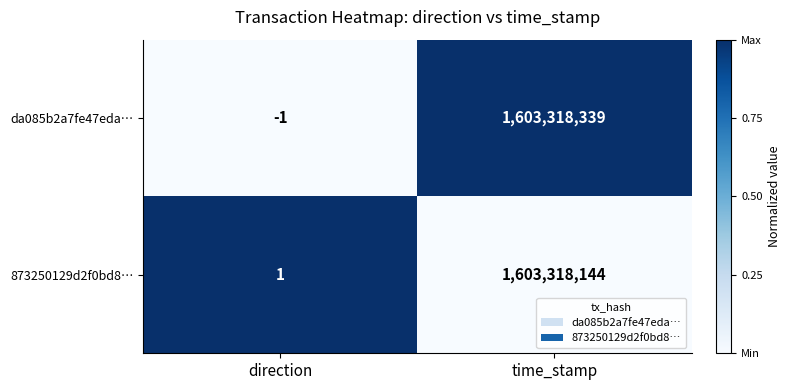

Is the value of da085b2a7fe47eda… at time_stamp greater than the value of 873250129d2f0bd8… at time_stamp?

Yes